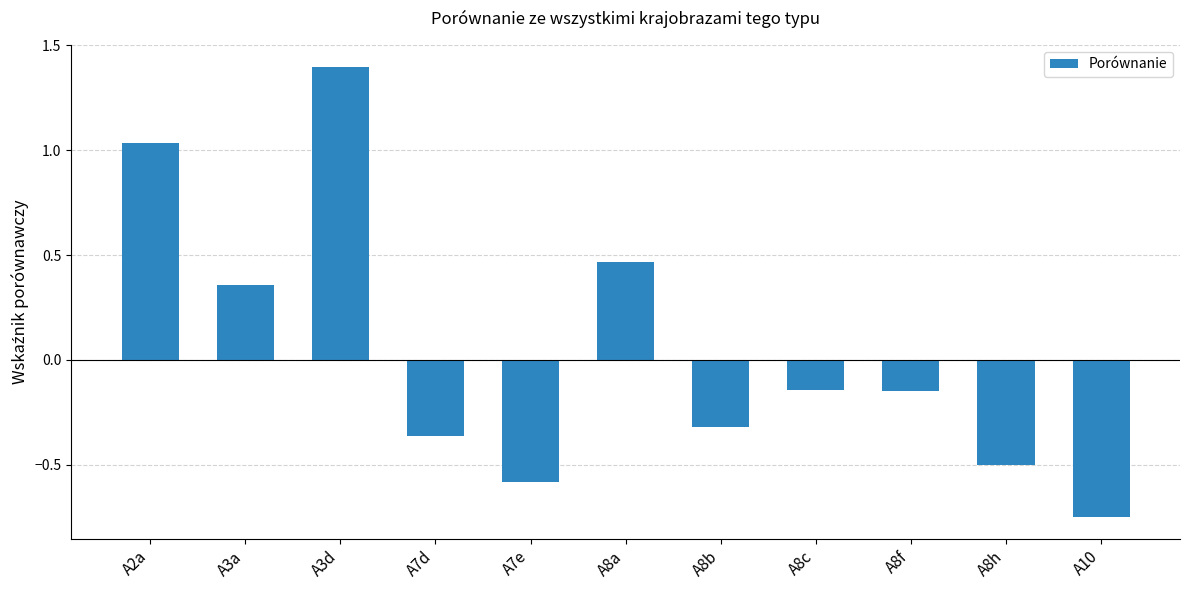

At which label does the data first exceed 0?

A2a